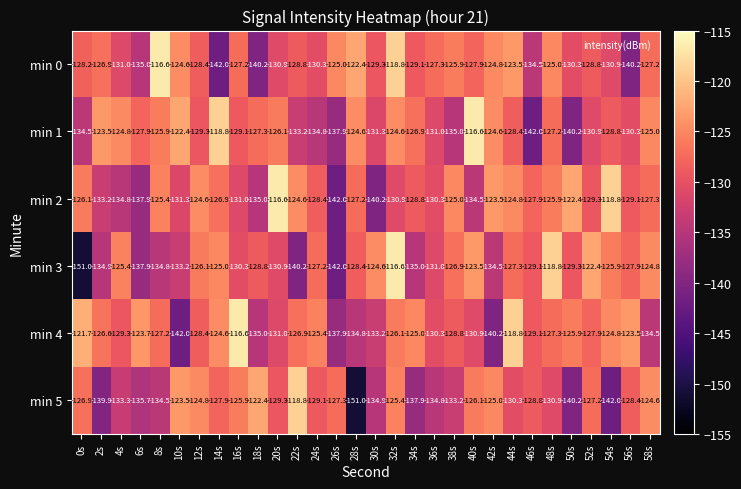

What is the maximum value for min 3?

-116.6